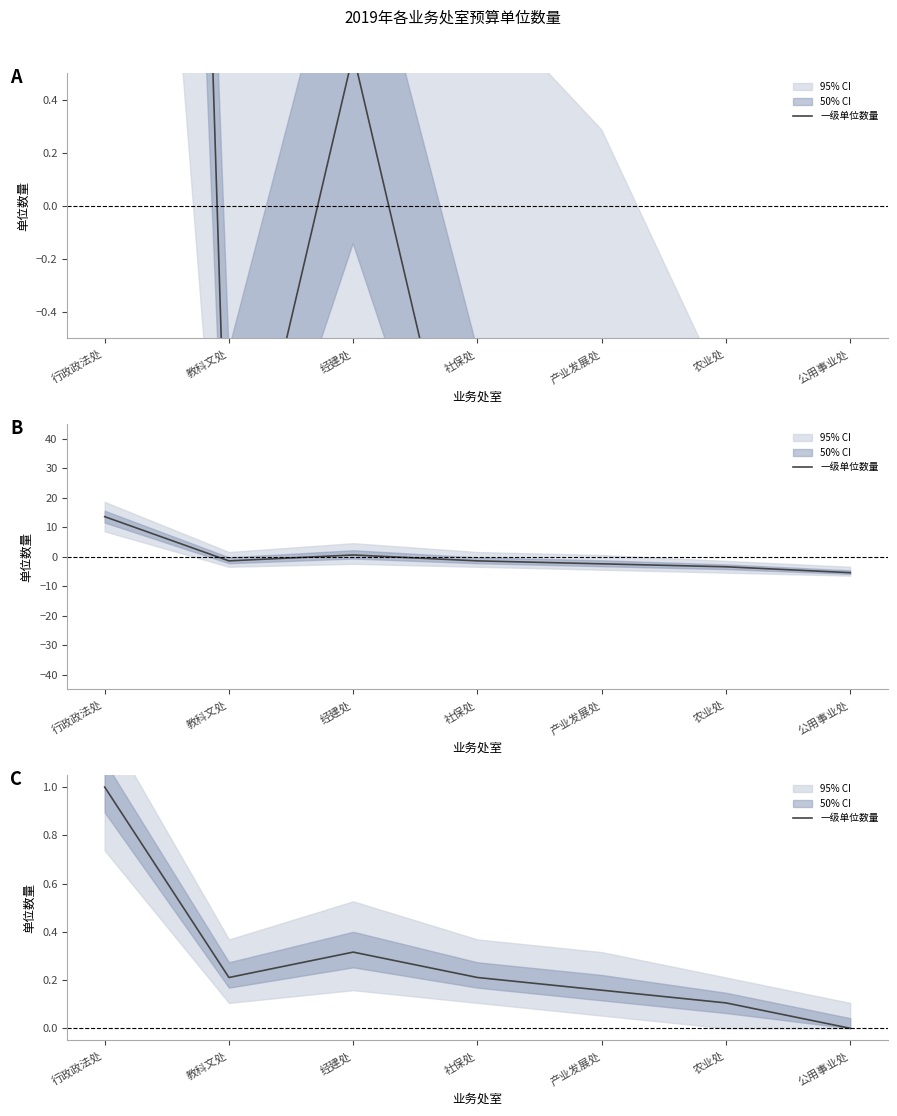

What is the difference between the second highest and minimum values?

0.3